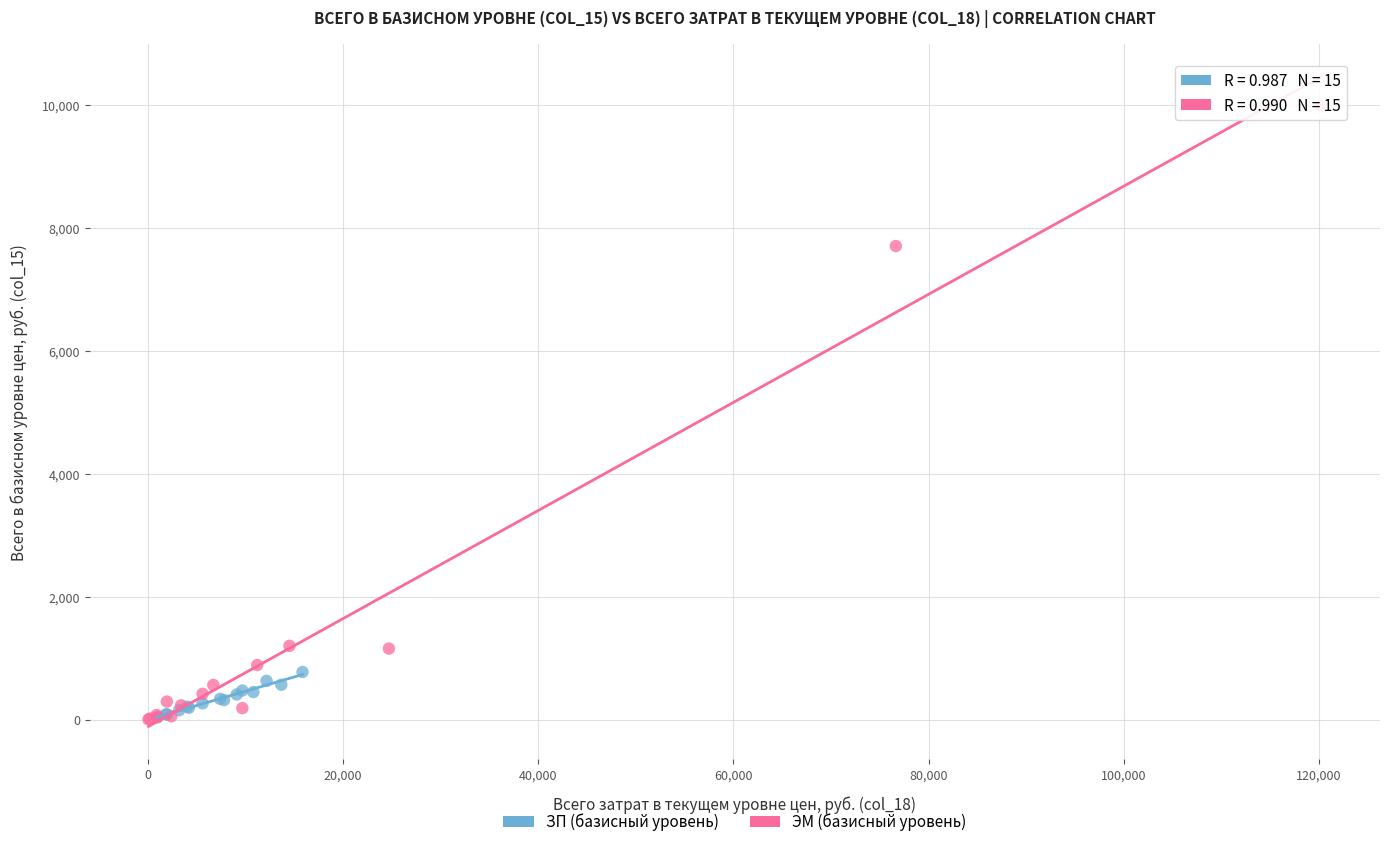

Which series has the largest Y range (max minus min)?

ЭМ (базисный уровень)